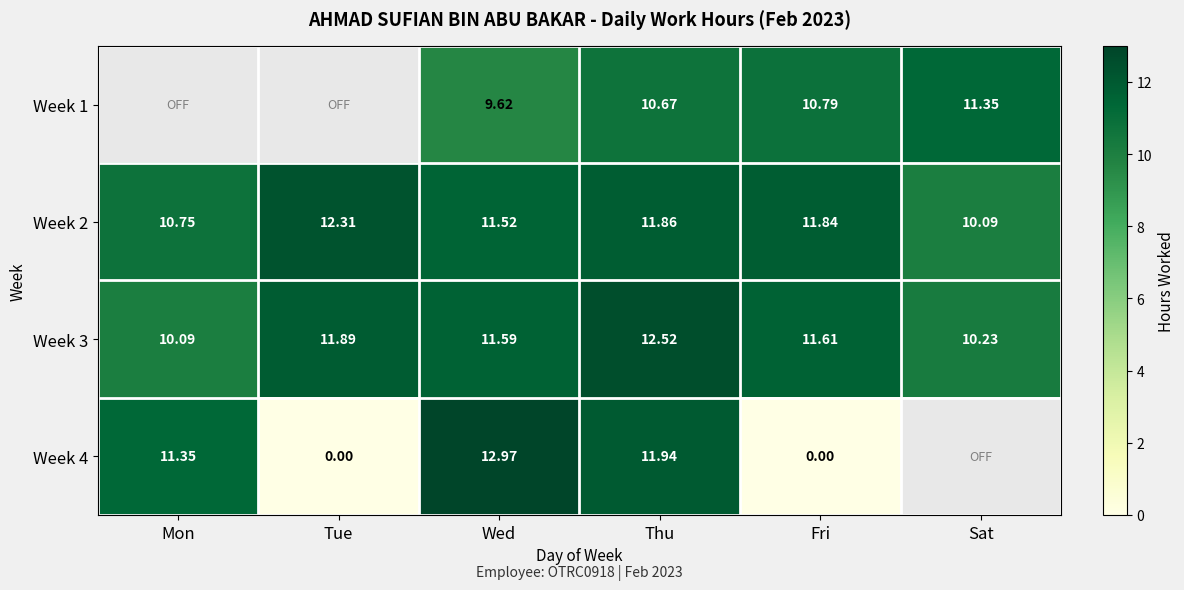

Which category has the lowest value in the Week 2 series?

Sat